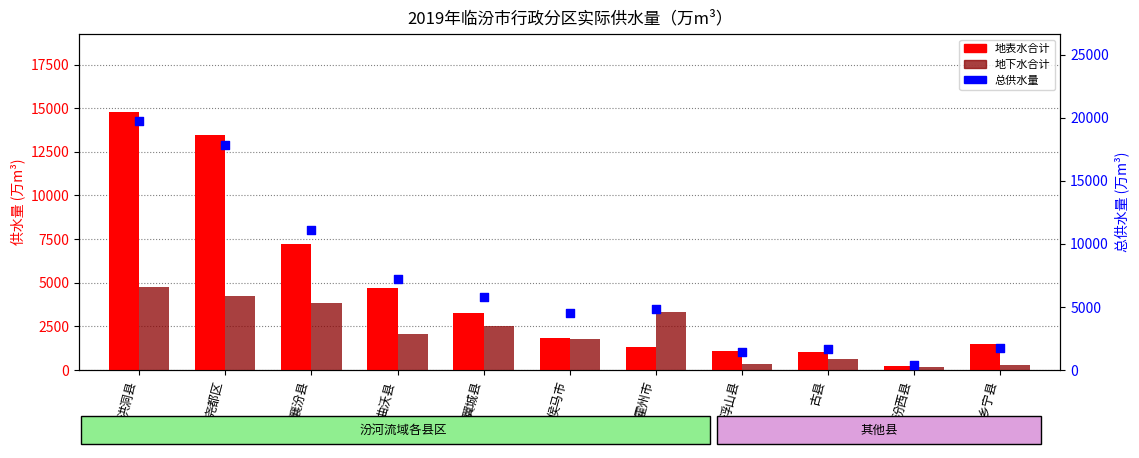

Which series reaches the minimum Y coordinate?

地下水合计